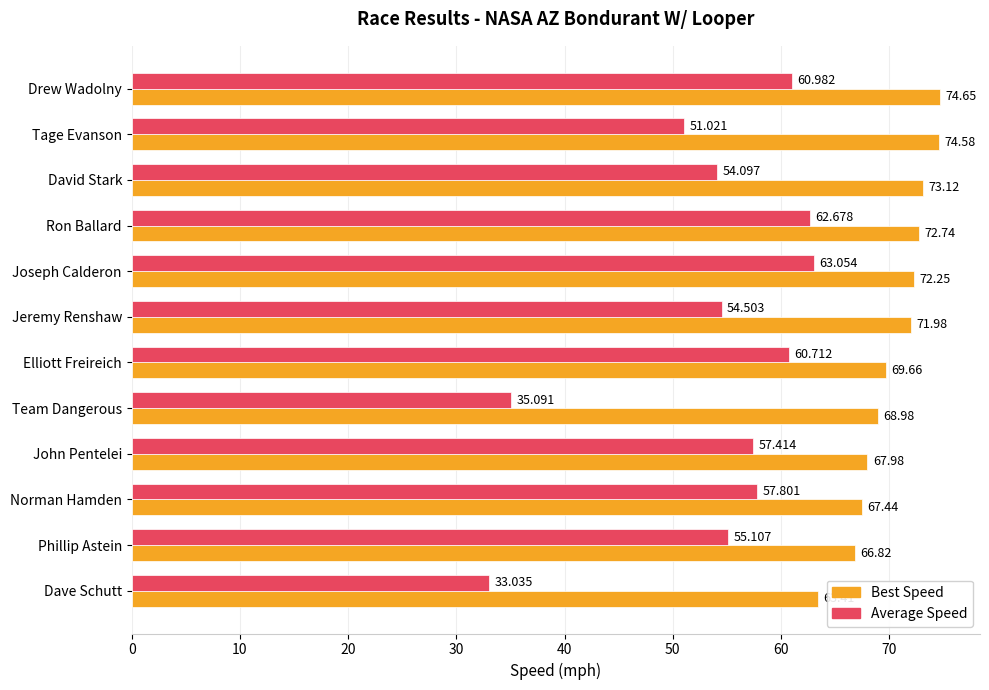

Which series has the widest spread of values?

Average Speed